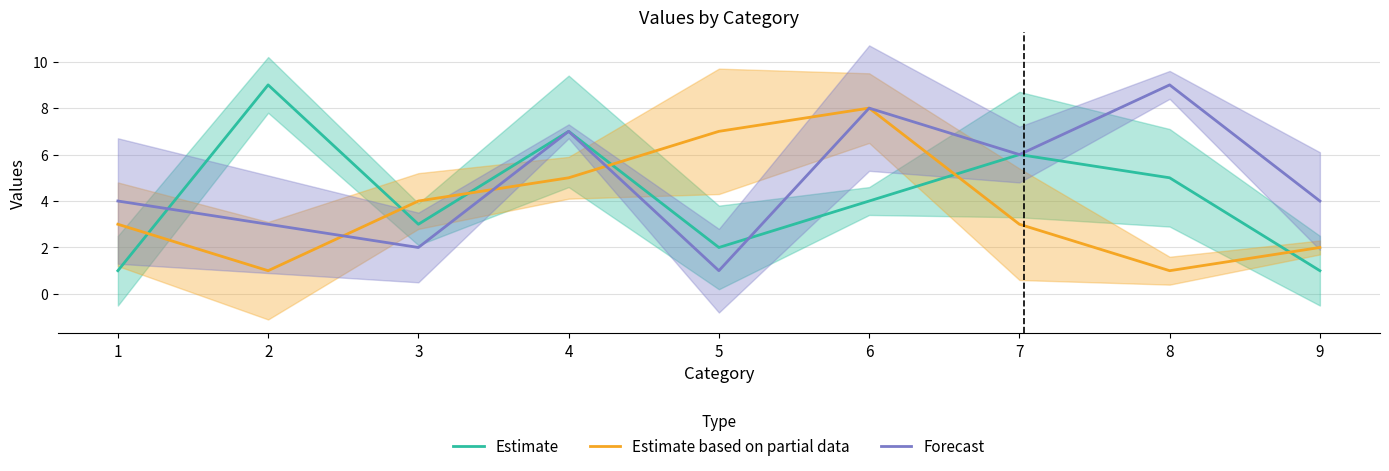

Which series ends up on top after the final intersection of Estimate and Estimate based on partial data?

Estimate based on partial data